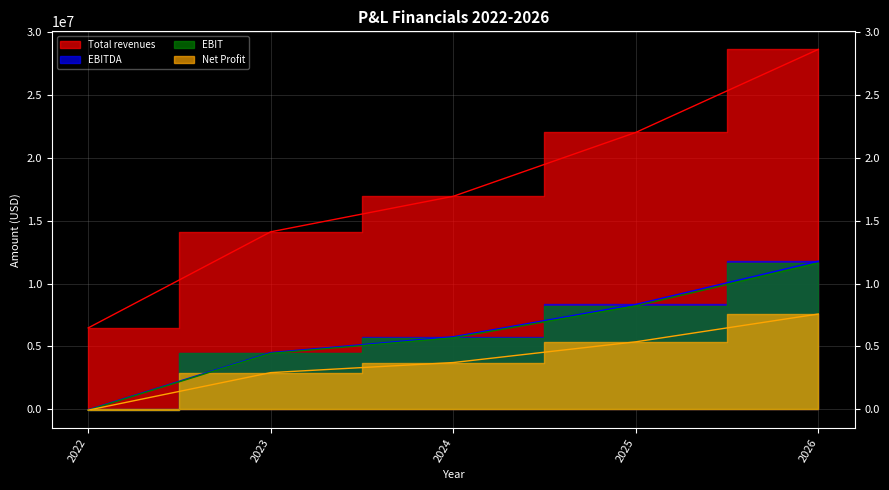

Which series changed the most between 2022 and 2026?

Total revenues